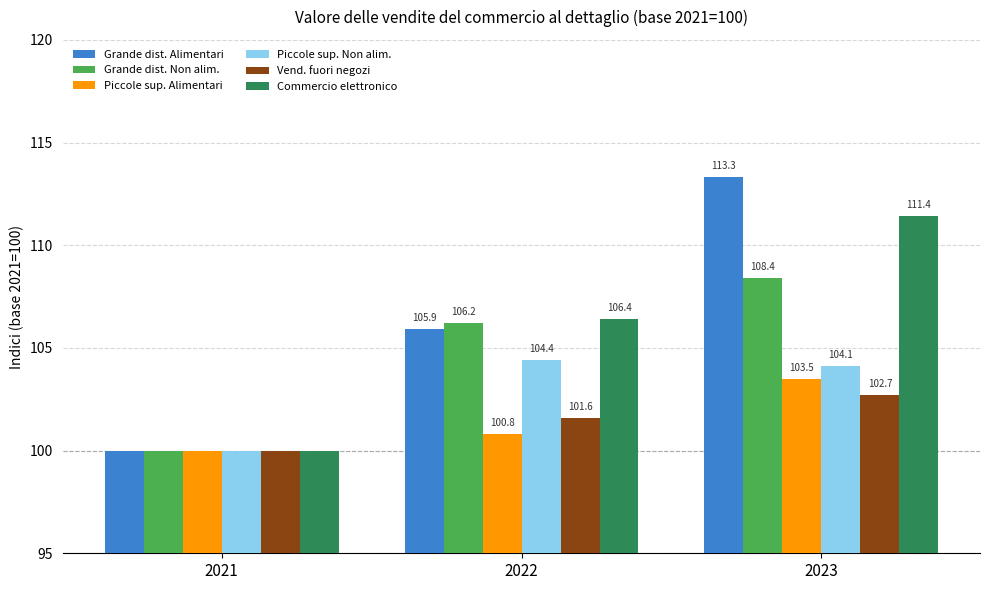

The value of Piccole sup. Non alim. at 2023 is 104.1. True or false?

True